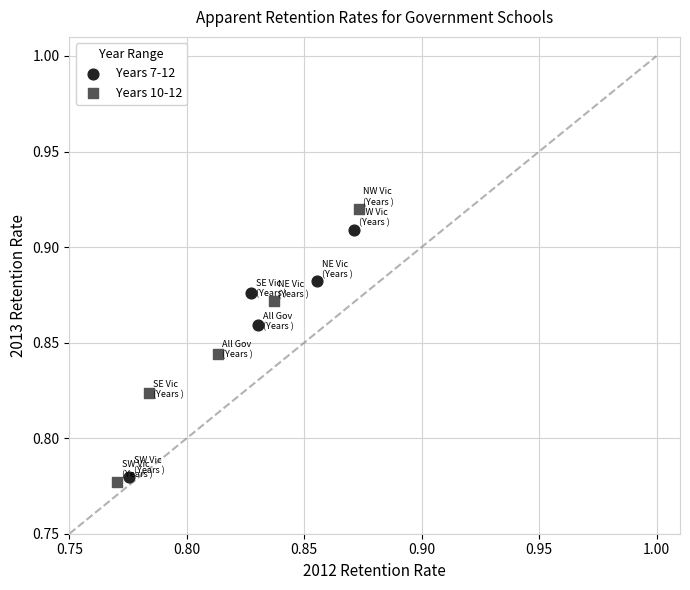

What are all the series names shown in the legend?

Years 7-12, Years 10-12